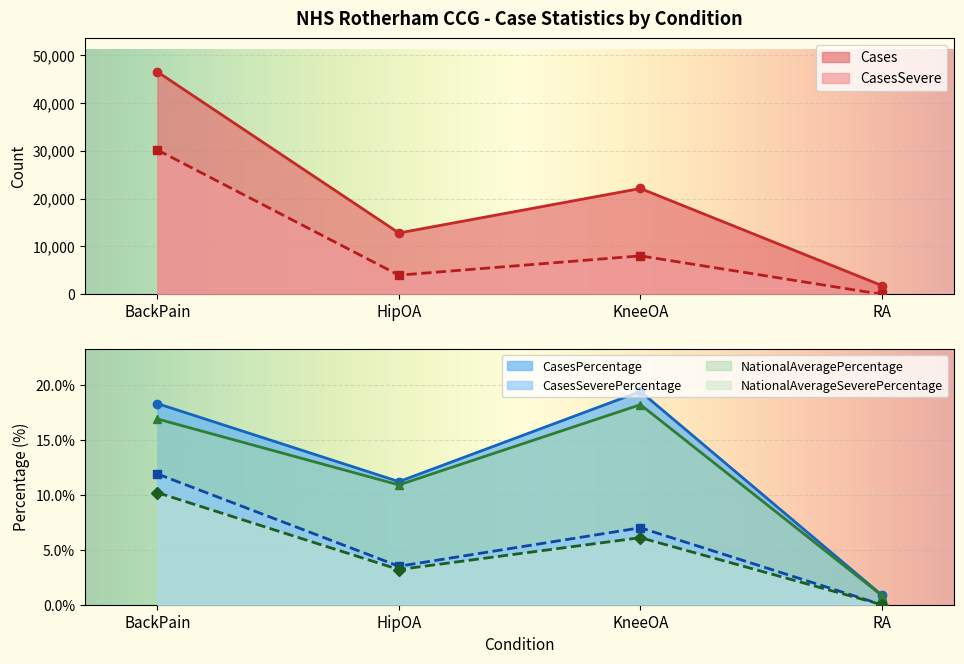

Is it true that CasesPercentage equals 30.9 at BackPain?

False